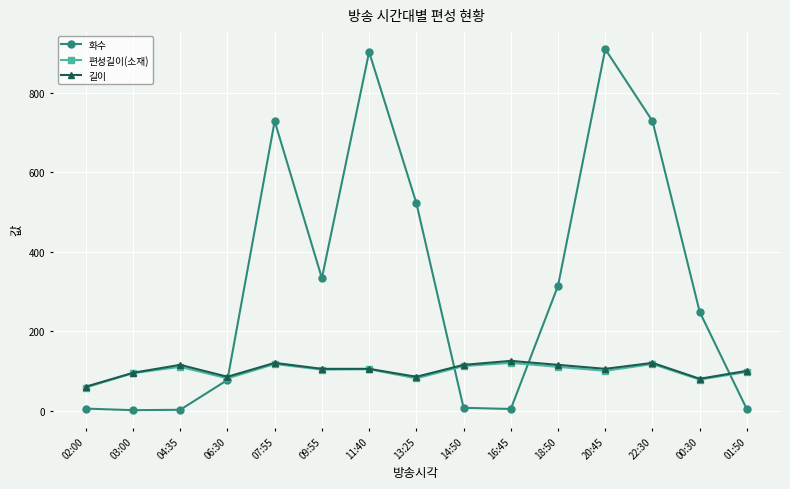

How many categories are shown in the chart?

15